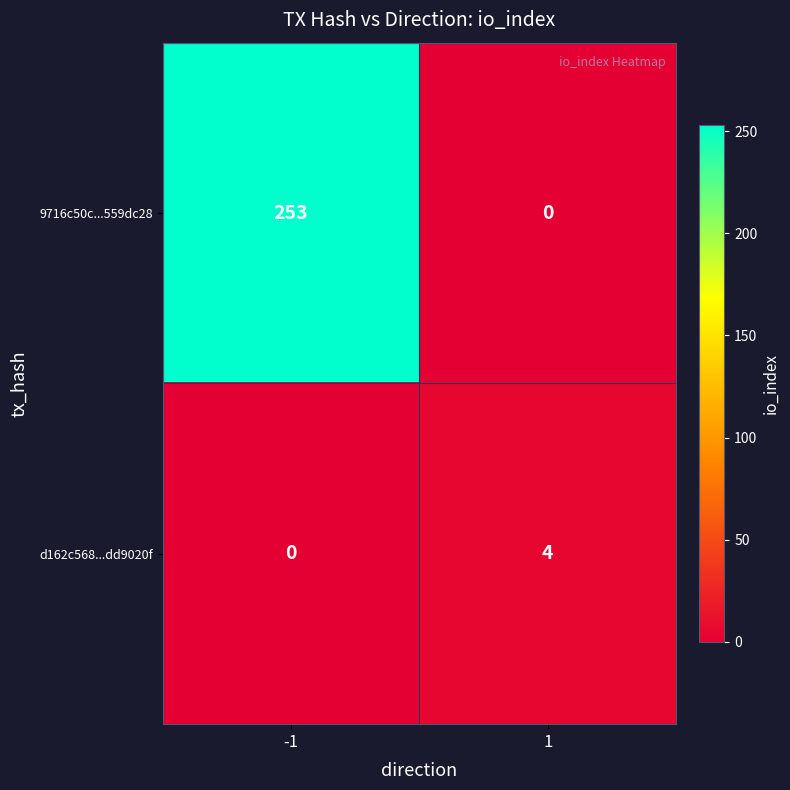

The value of 9716c50c...559dc28 at 1 is 132. True or false?

False